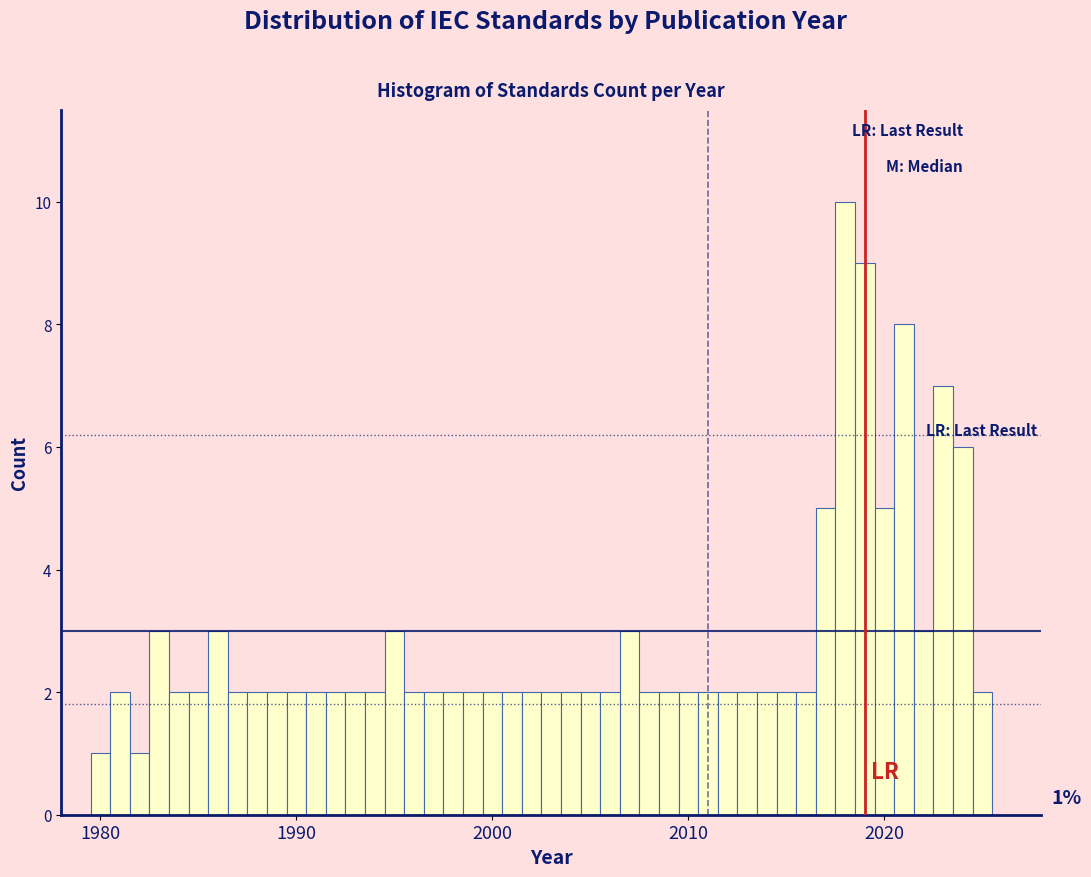

Read against the x-axis, roughly where is the centre of the tallest bar?

2018